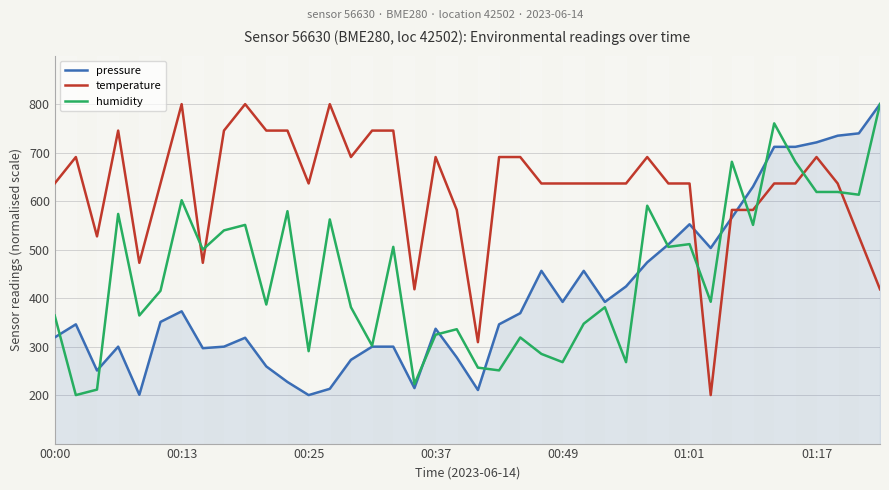

What is the smallest value displayed?

200.0